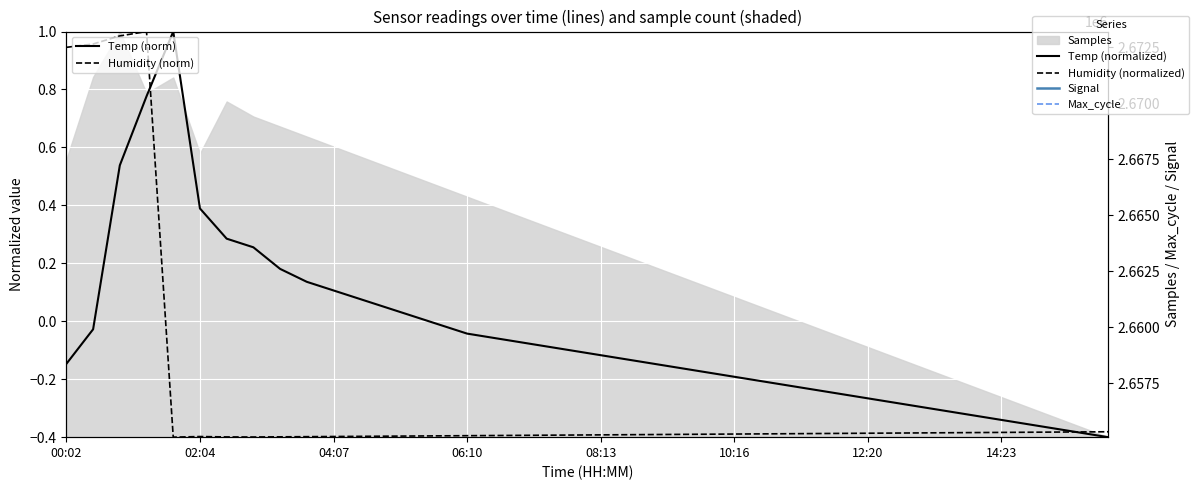

Is it true that Max_cycle equals 13908.1 at 36?

False